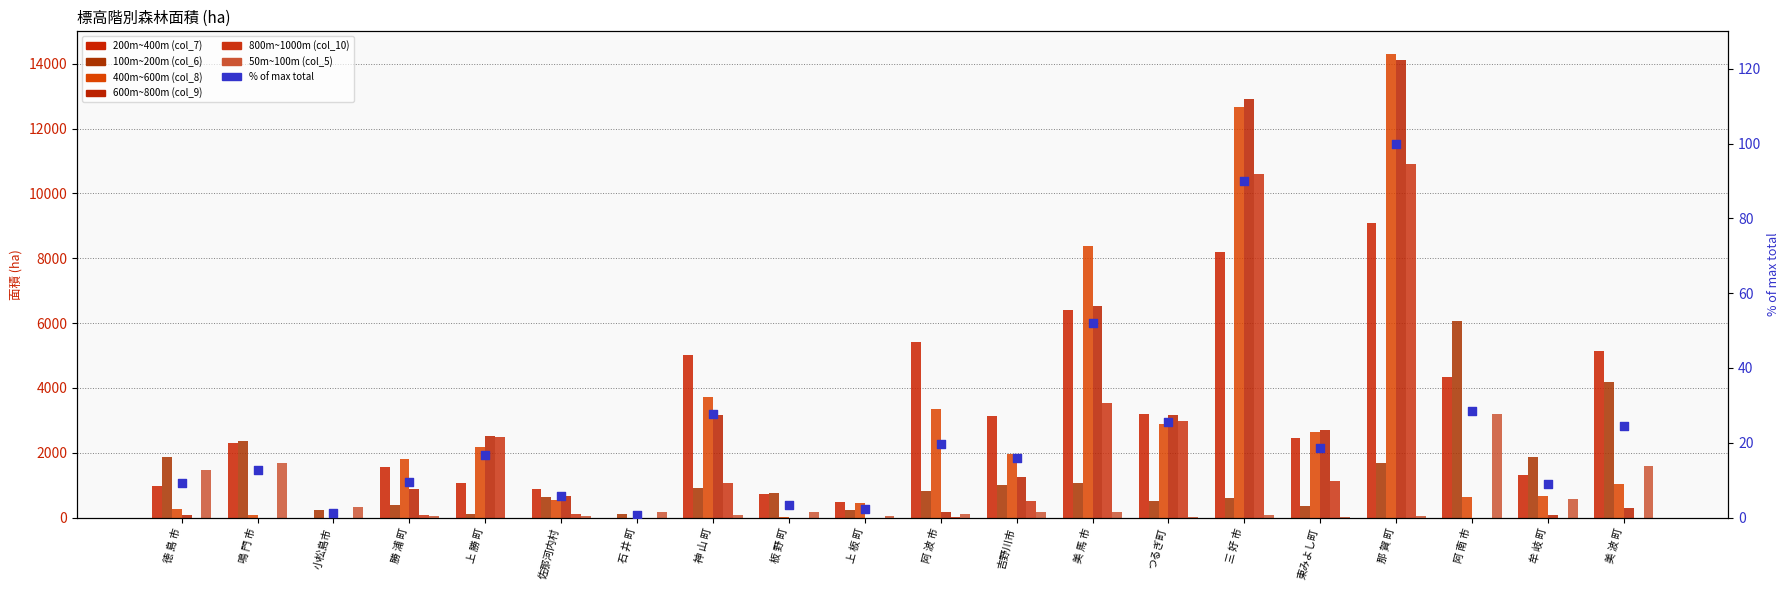

Is the value of 50m~100m (col_5) at 上 勝 町 greater than the value of 600m~800m (col_9) at 牟 岐 町?

No